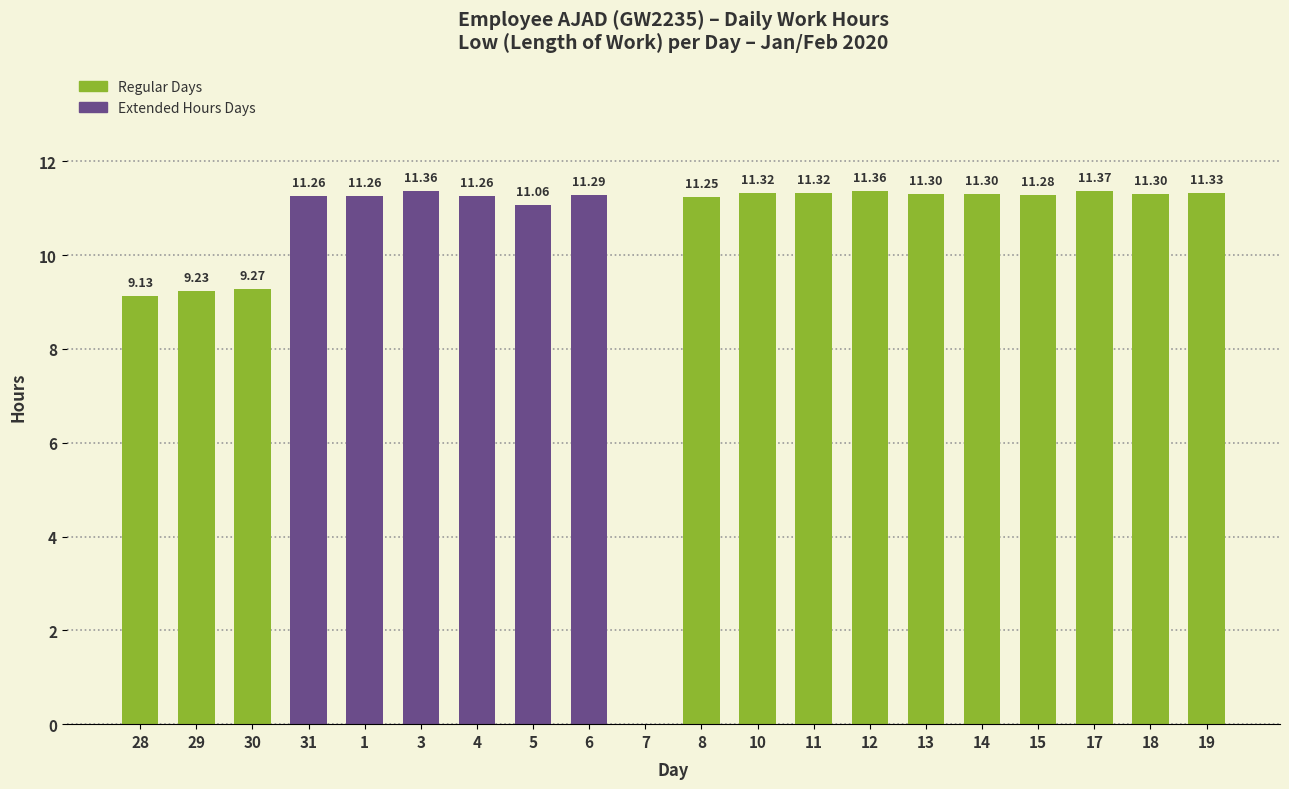

What is the approximate value at 31?

11.3